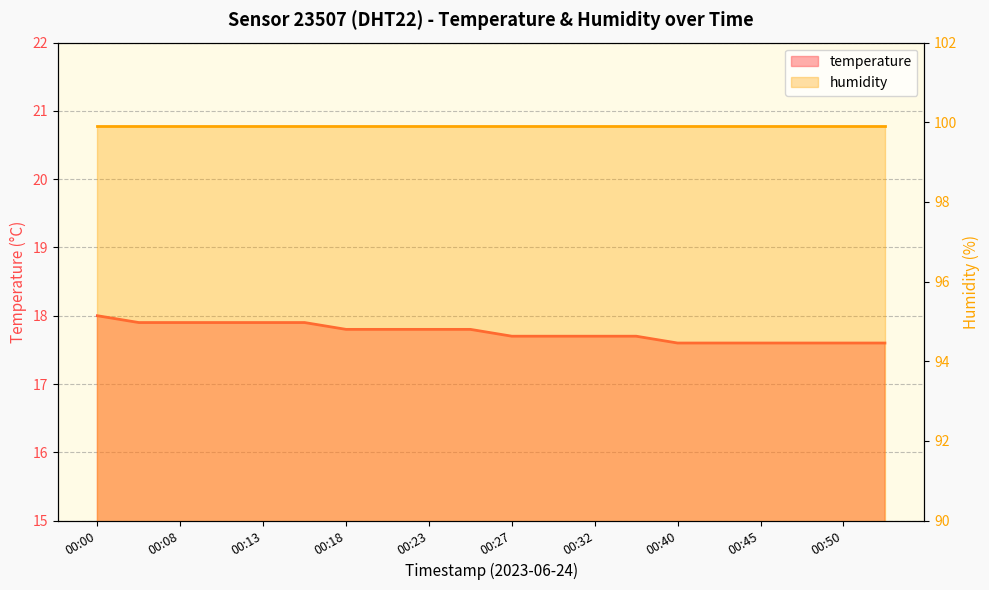

Reading left to right, what are all the values shown in this chart?

18.0	17.9	17.9	17.9	17.9	17.9	17.8	17.8	17.8	17.8	17.7	17.7	17.7	17.7	17.6	17.6	17.6	17.6	17.6	17.6